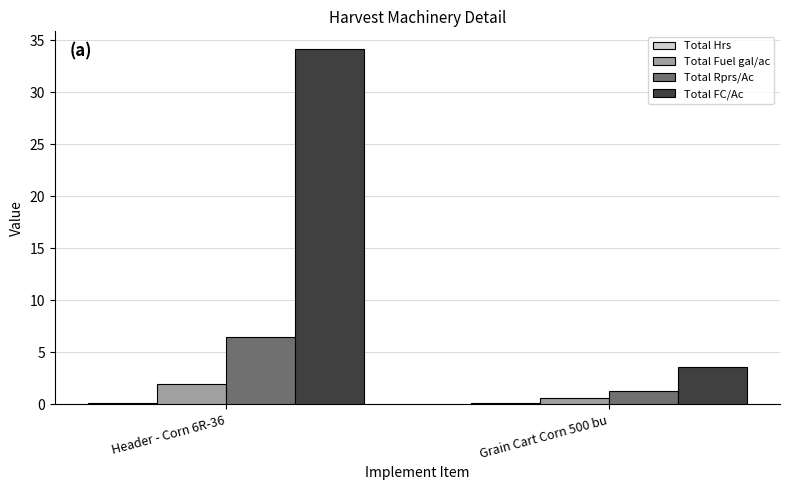

Which label corresponds to the largest value in the chart?

Header - Corn 6R-36